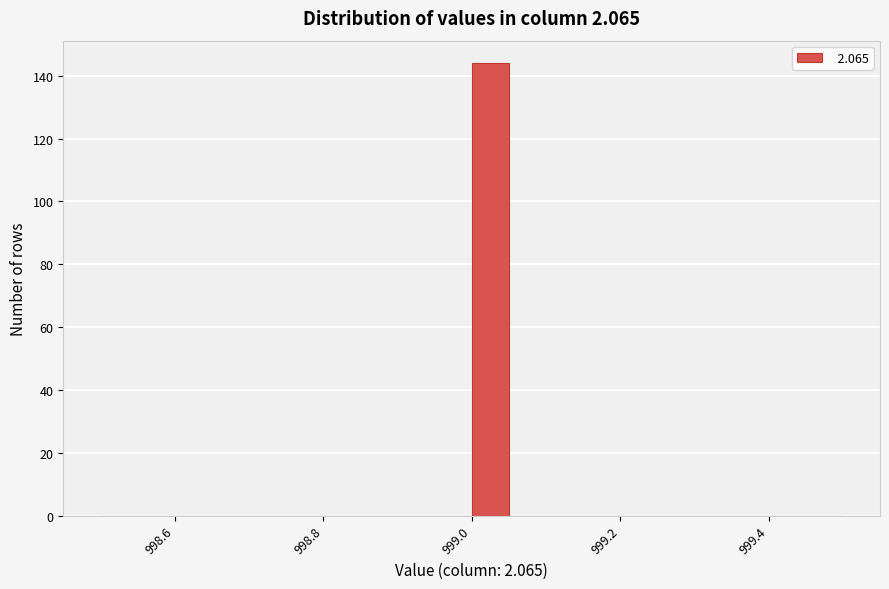

Around what value on the x-axis is the tallest bar? Give the approximate position of its centre, as read against the axis.

999.02